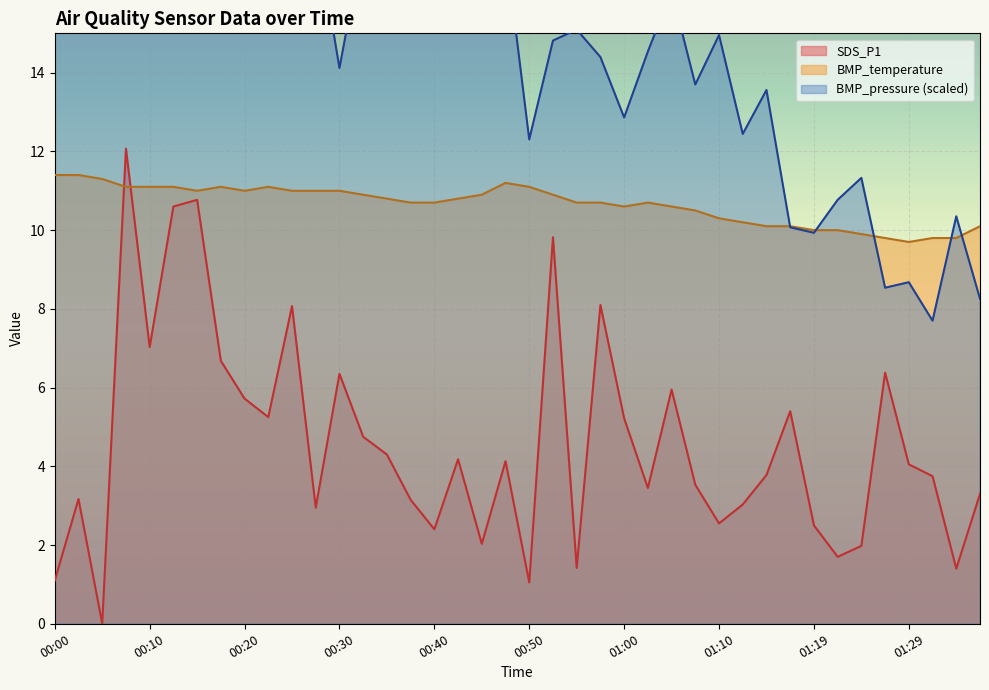

How many interior local peaks does the SDS_P1 series have?

12